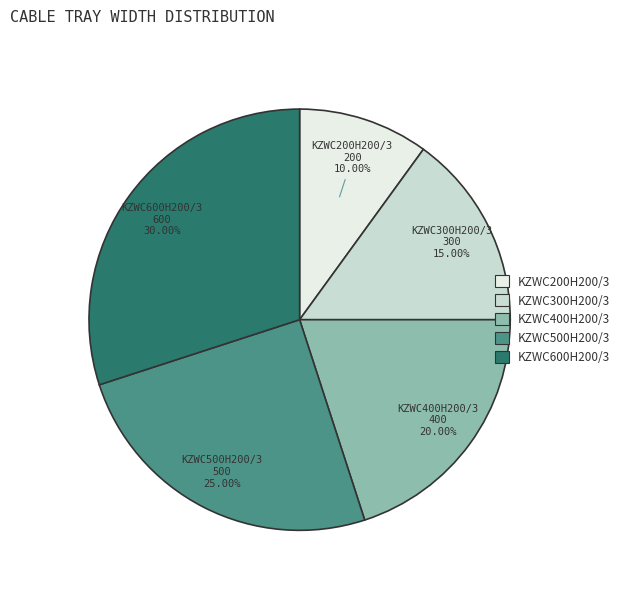

True or false: KZWC600H200/3 accounts for 30% of the total.

True